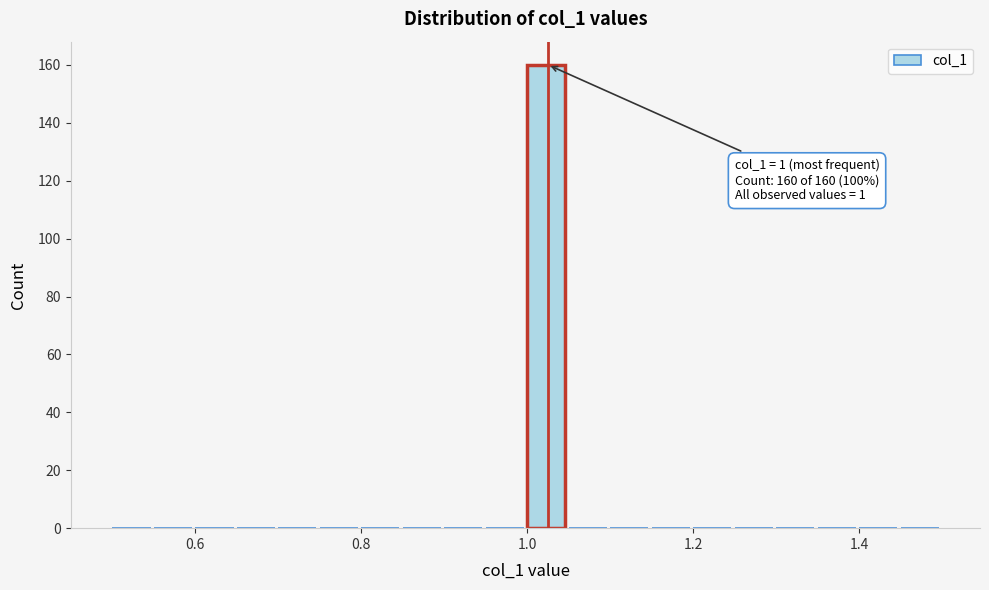

Read against the x-axis, roughly where is the centre of the tallest bar?

1.02